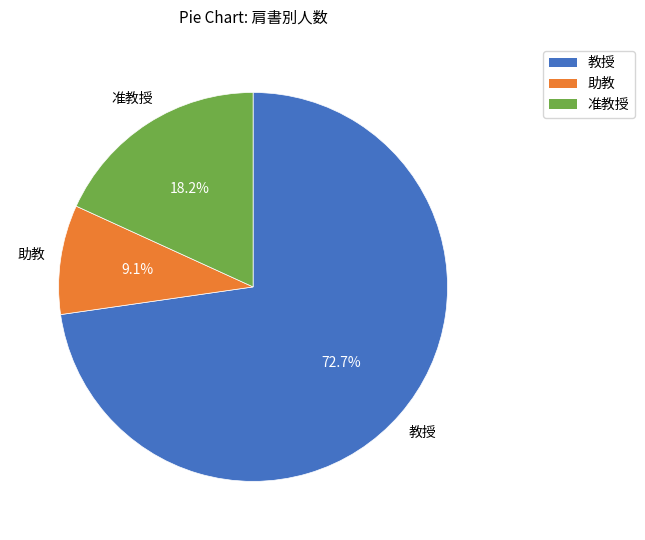

Count the number of slices in the pie.

3